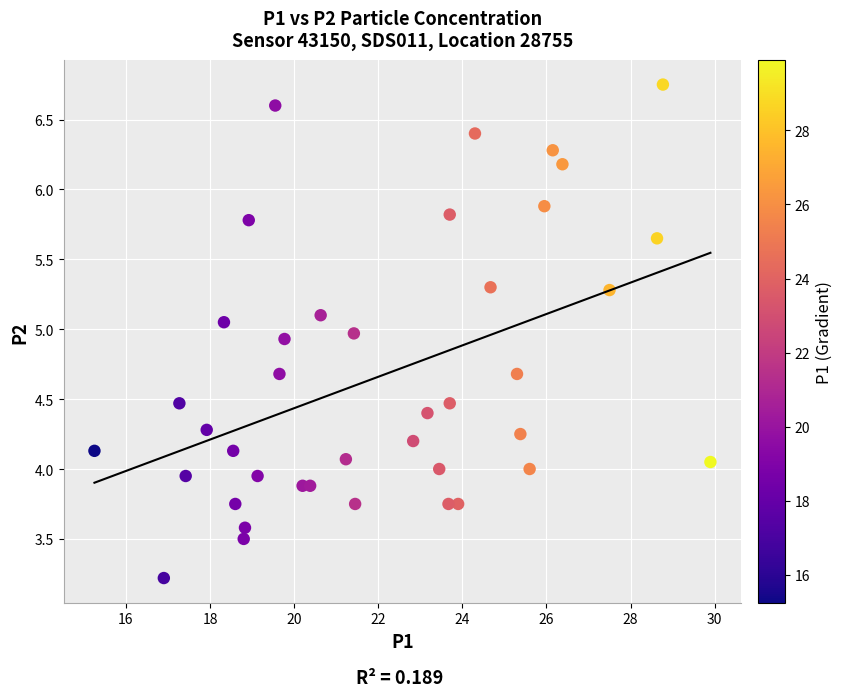

What is the range of Y values (max minus min)?

3.5